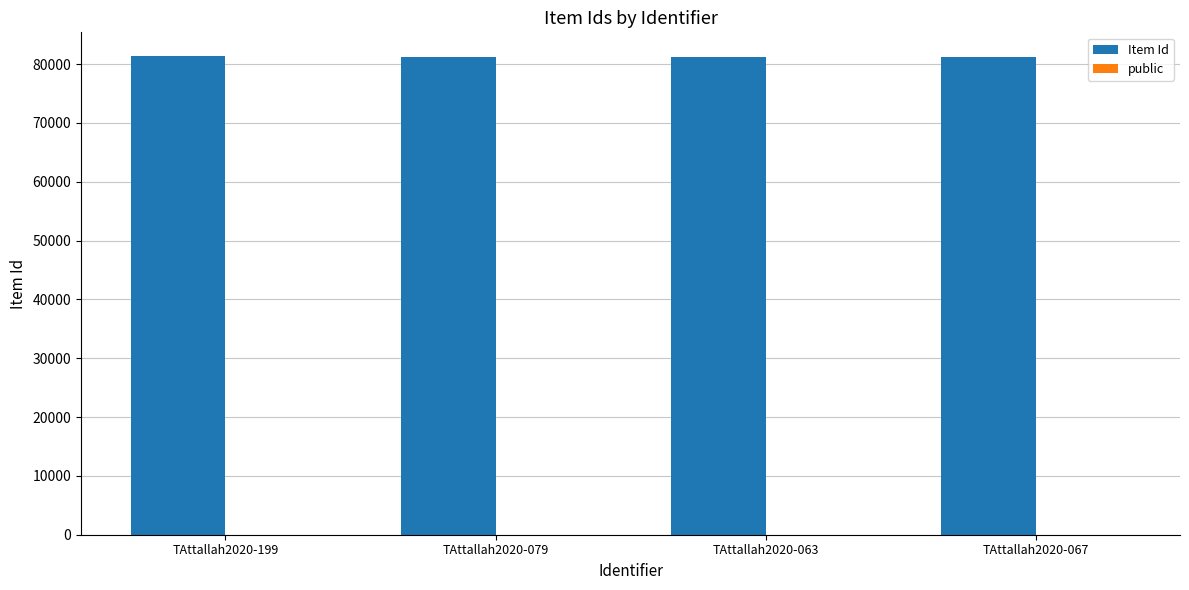

How many groups of bars are there?

4